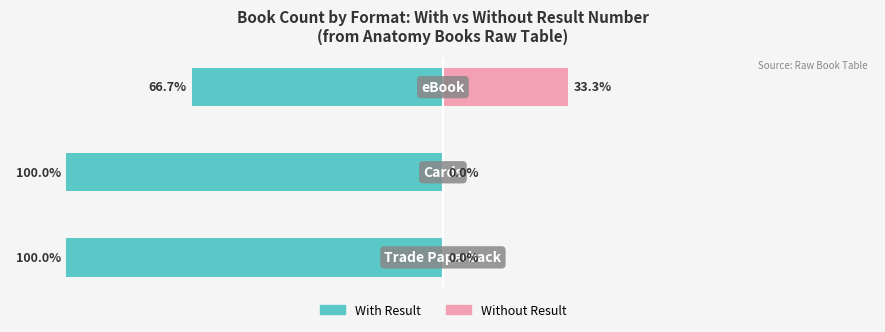

List the labels in order of With Result value, smallest first.

0, 1, 2